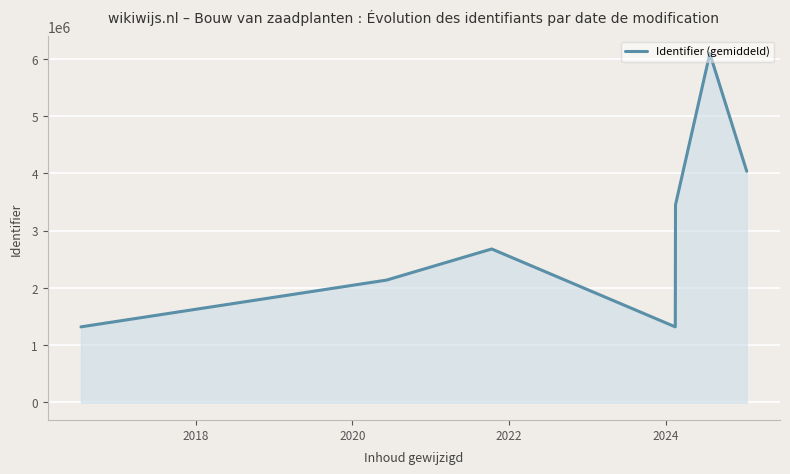

What is the maximum value shown in the chart?

6091956.0